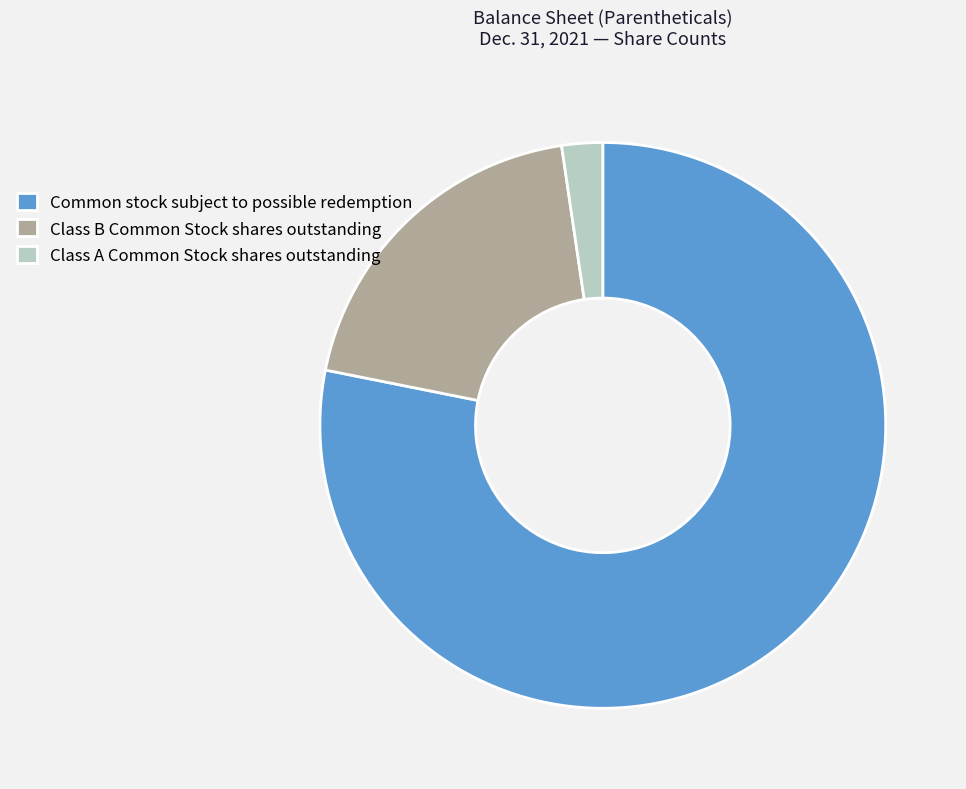

Combined, do Class A Common Stock shares outstanding and Common stock subject to possible redemption account for over 50%?

Yes